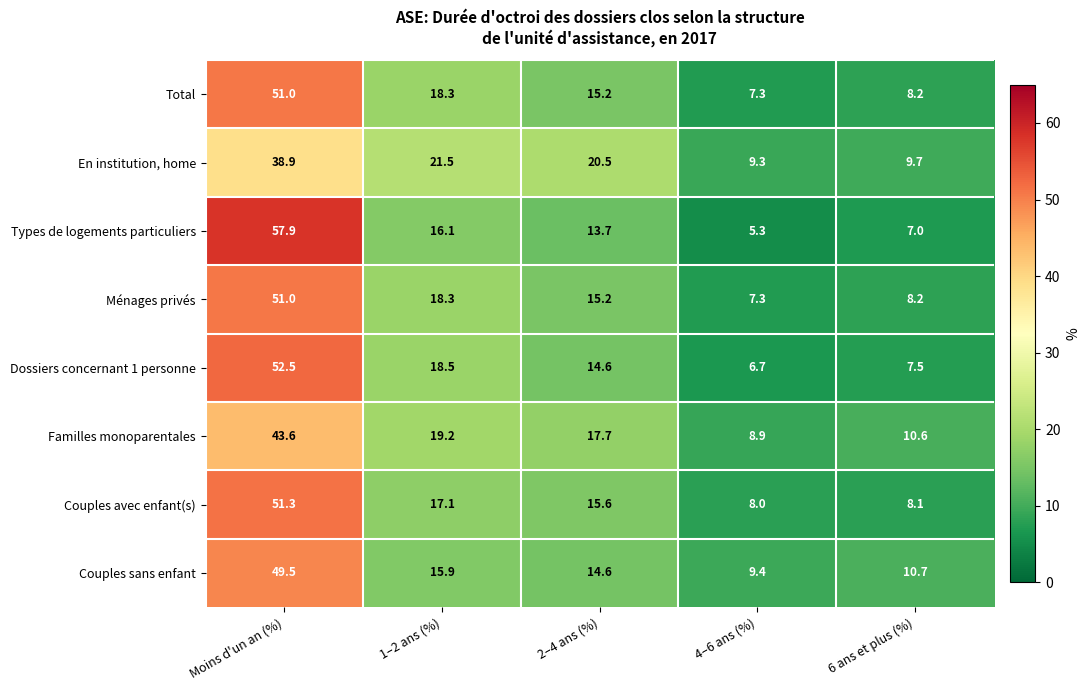

The Ménages privés series shows 8.2 at 6 ans et plus (%). True or false?

True